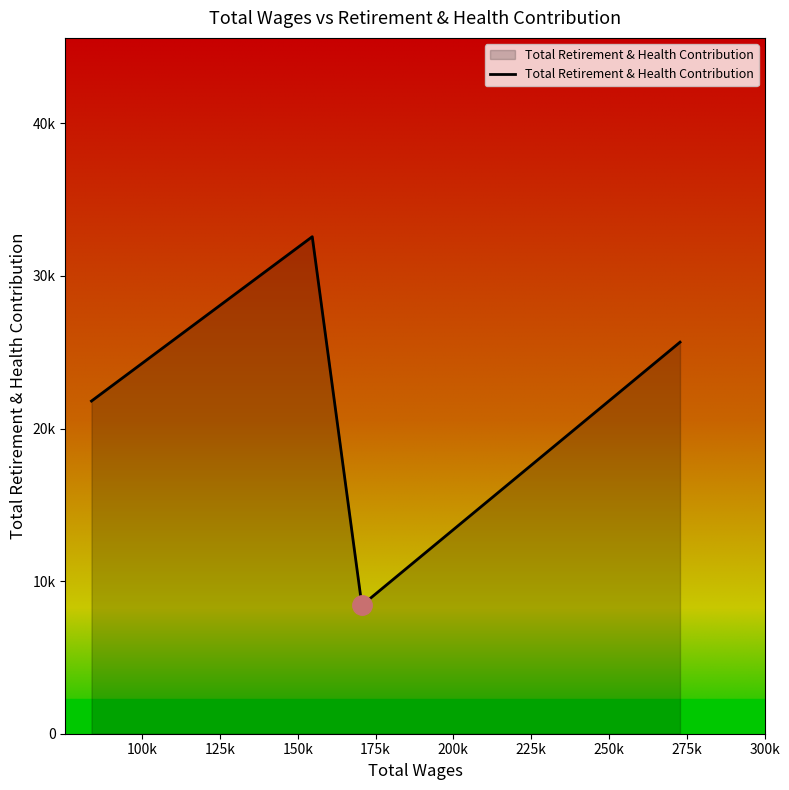

Is this an area chart (filled region under the line)?

Yes